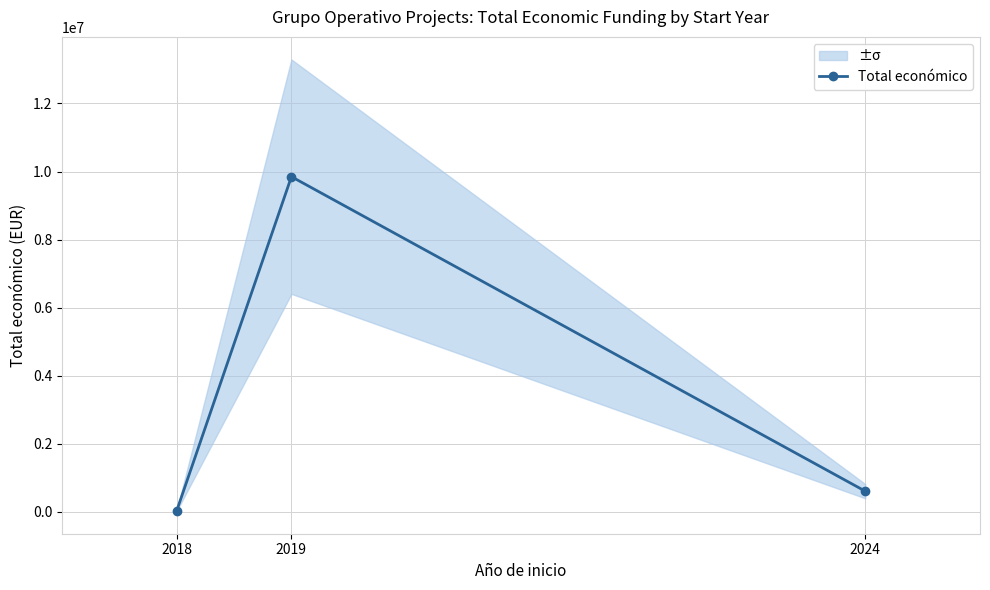

What is the greatest value displayed?

9847932